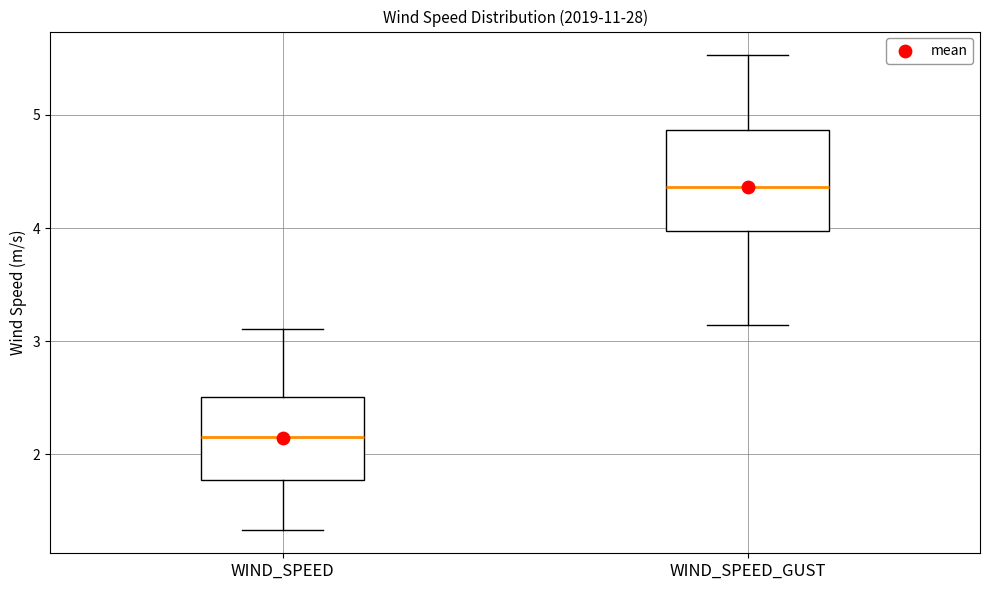

Comparing the boxes themselves (not the whiskers), which one is the tallest?

WIND_SPEED_GUST